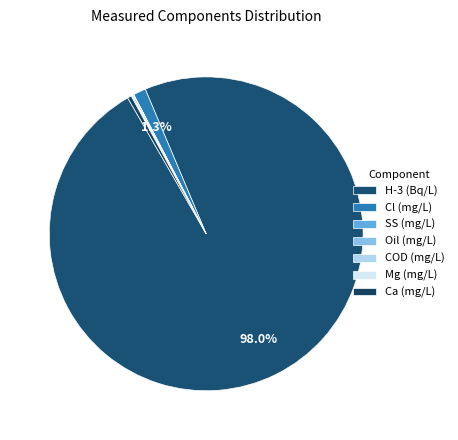

Does Ca account for over 50% of the chart?

No